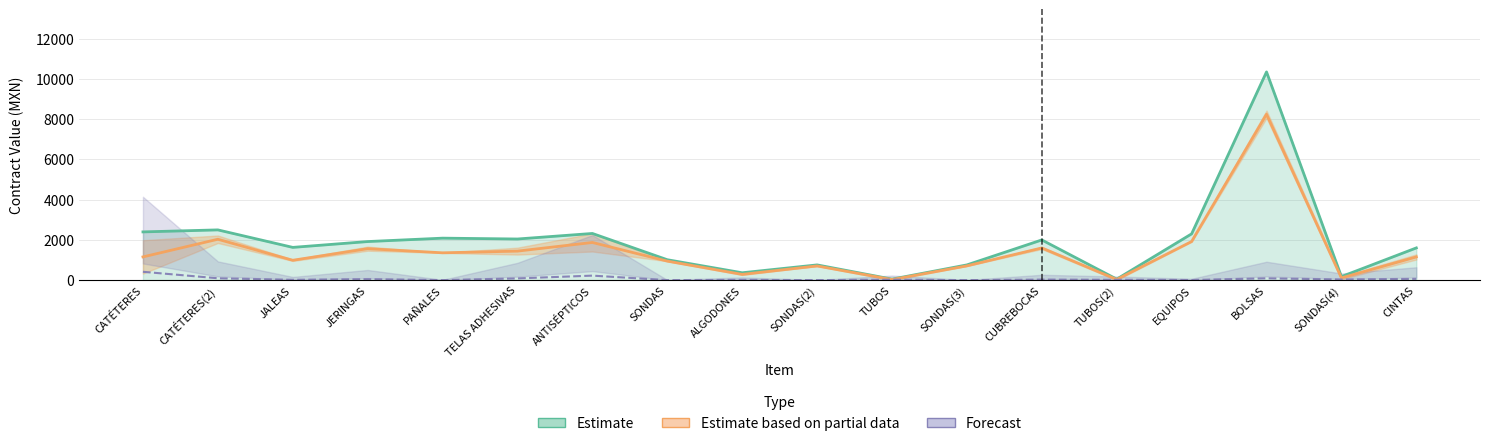

Which label corresponds to the smallest value in the chart?

SONDAS(3)